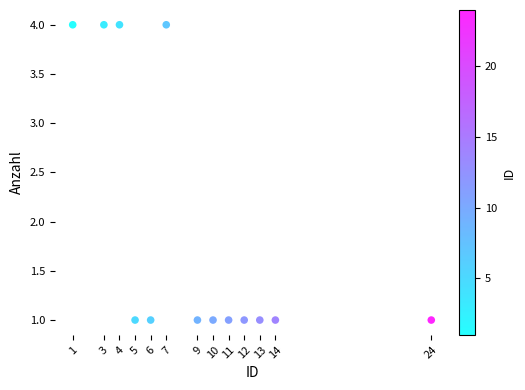

What is the range of X values (max minus min)?

23